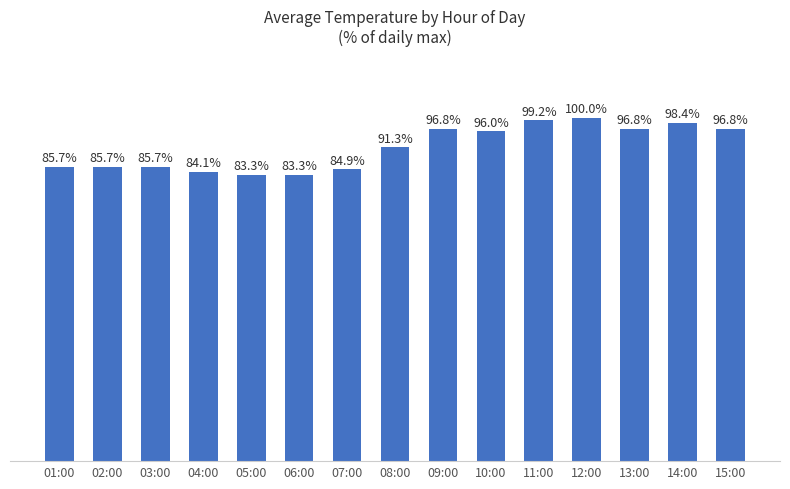

Between 04:00 and 02:00, which is larger?

02:00